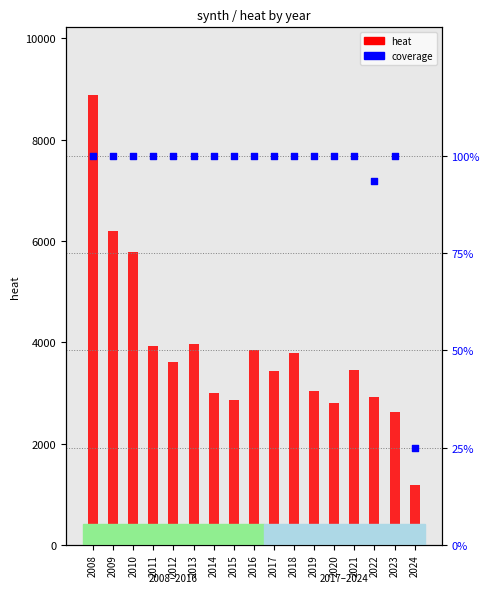

At how many categories does at least one series exceed 5104?

3